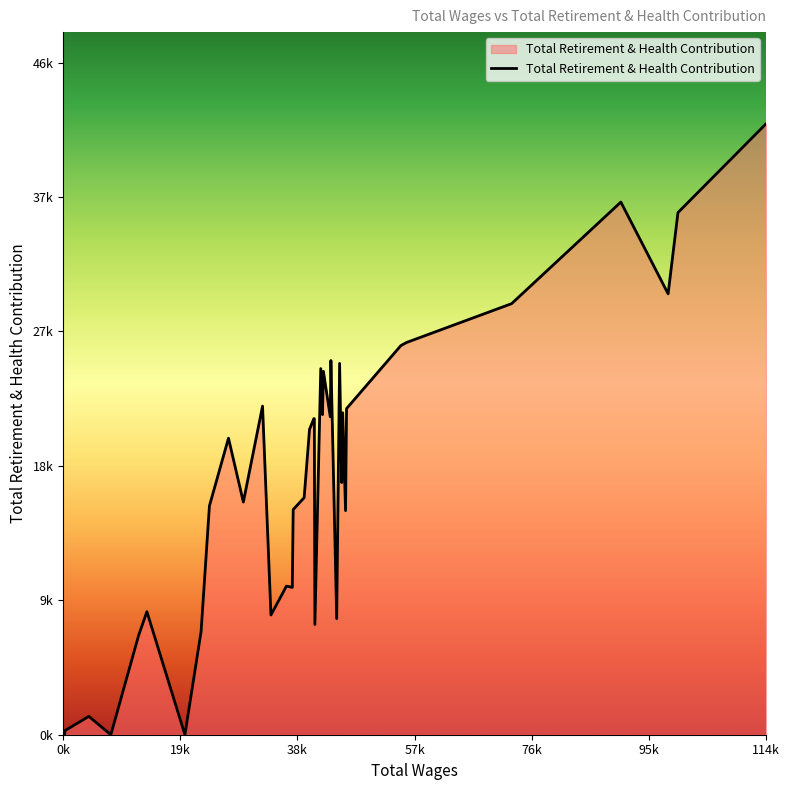

Reading left to right, list all the values displayed in this chart.

114871.0=42287	100595.0=36139	99001.0=30516	91343.0=36866	73639.0=29835	56645.0=27153	55698.0=26935	46893.0=22572	46732.0=15509	46272.0=22282	46111.0=17453	45768.0=25701	45297.0=8036	44360.0=25900	44256.0=22007	43141.0=25152	43005.0=22157	42716.0=25341	41765.0=7629	41672.0=21877	41595.0=21877	40898.0=21140	40023.0=16407	38248.0=15582	38105.0=10199	37155.0=10285	34645.0=8287	33282.0=22741	30173.0=16104	27762.0=20524	24676.0=15836	23323.0=7138	20704.0=0	14544.0=8517	13213.0=6891	8702.0=0	5134.0=1268	1289.0=289	1193.0=0	974.0=0